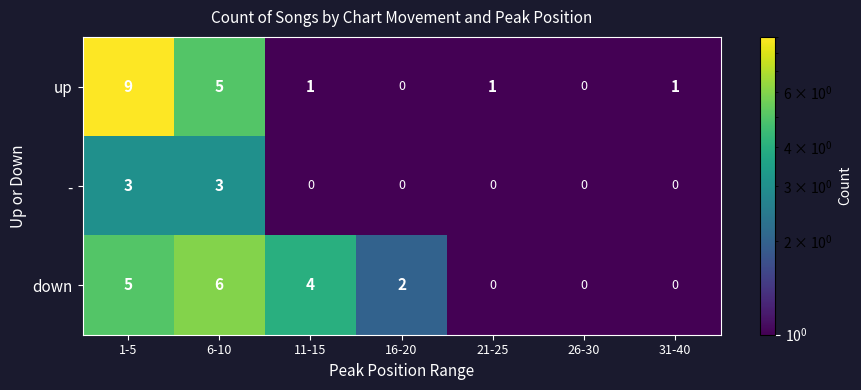

Reading left to right, what are all the values shown in this chart?

up: 1-5=9	6-10=5	11-15=1	16-20=0	21-25=1	26-30=0	31-40=1
-: 1-5=3	6-10=3	11-15=0	16-20=0	21-25=0	26-30=0	31-40=0
down: 1-5=5	6-10=6	11-15=4	16-20=2	21-25=0	26-30=0	31-40=0